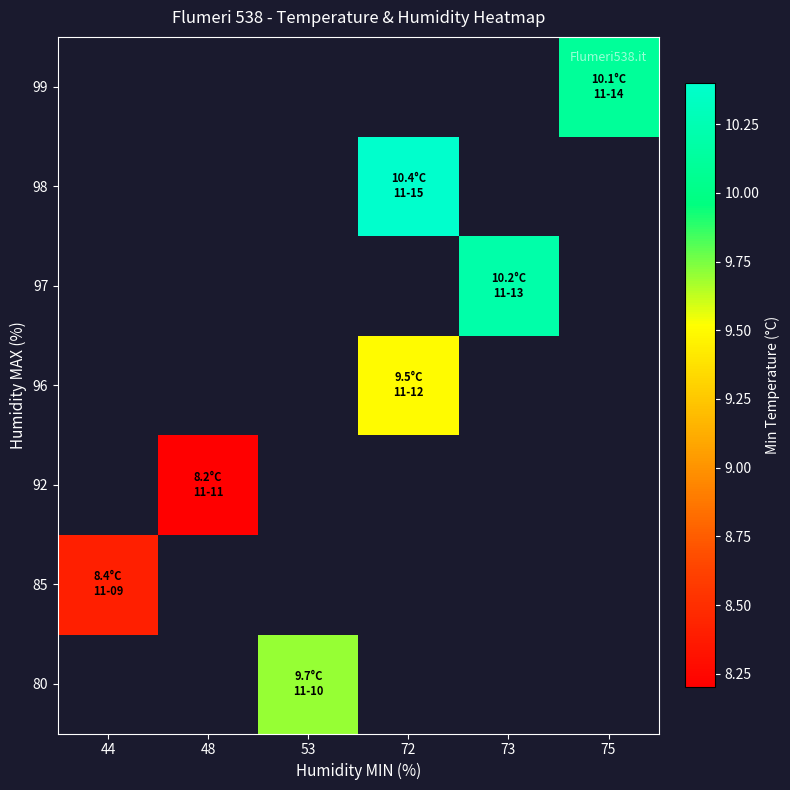

What is the minimum value shown in the chart?

8.2